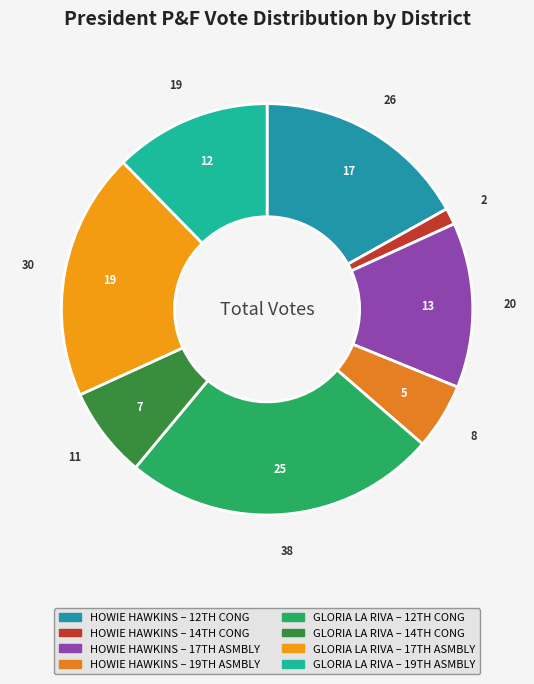

How many segments does this pie chart have?

8